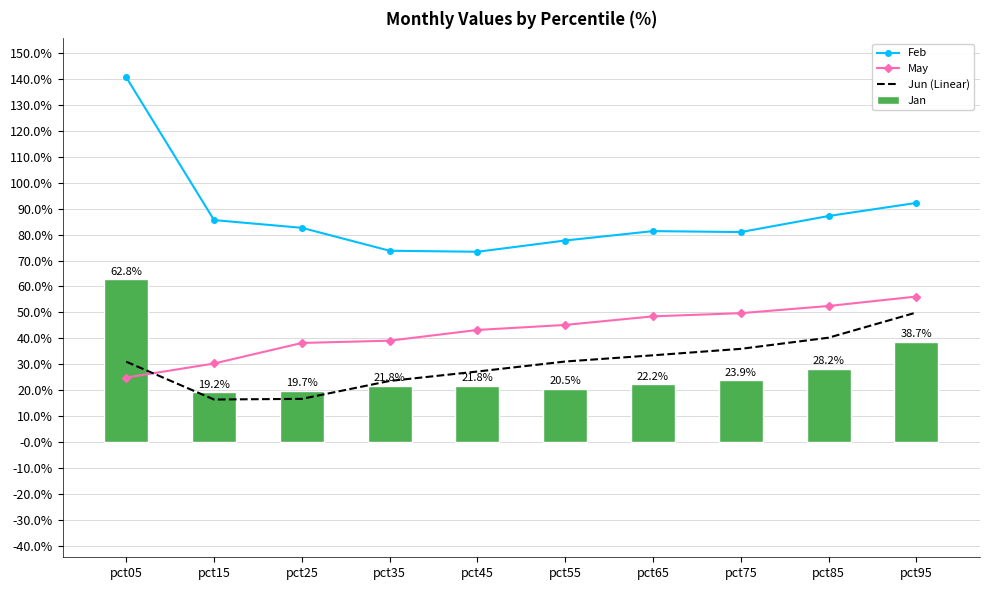

Where is Jun (Linear) nearest to the value 0?

pct15